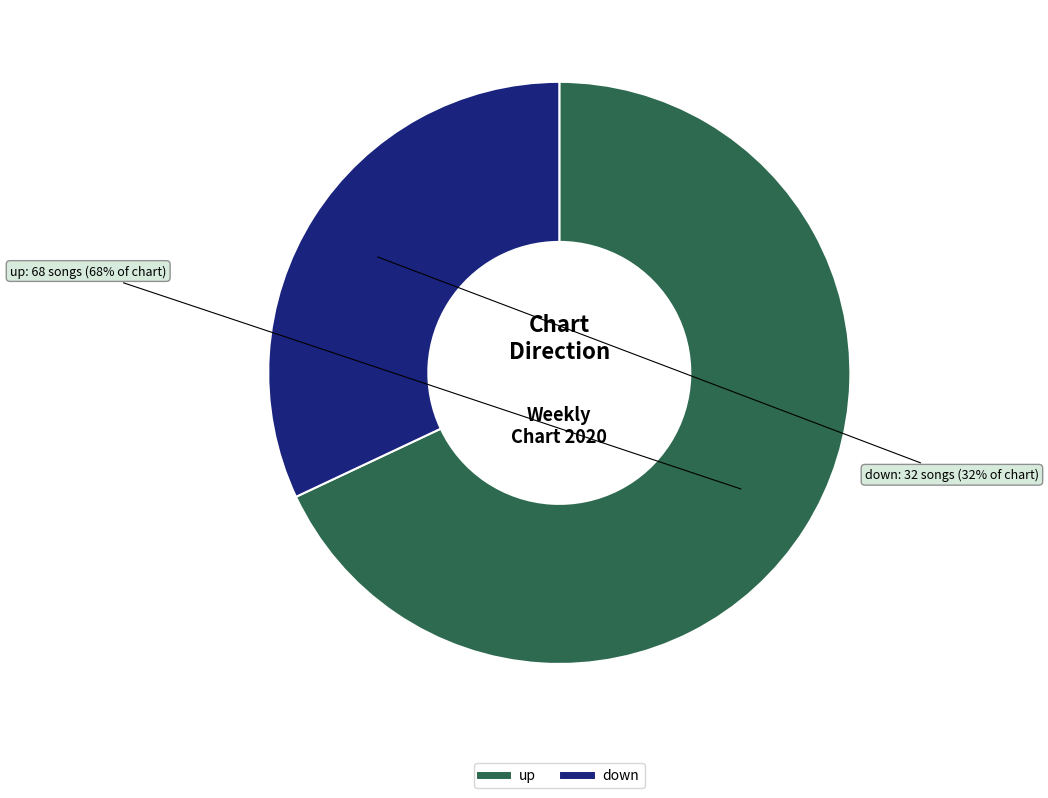

True or false: down accounts for 20% of the total.

False